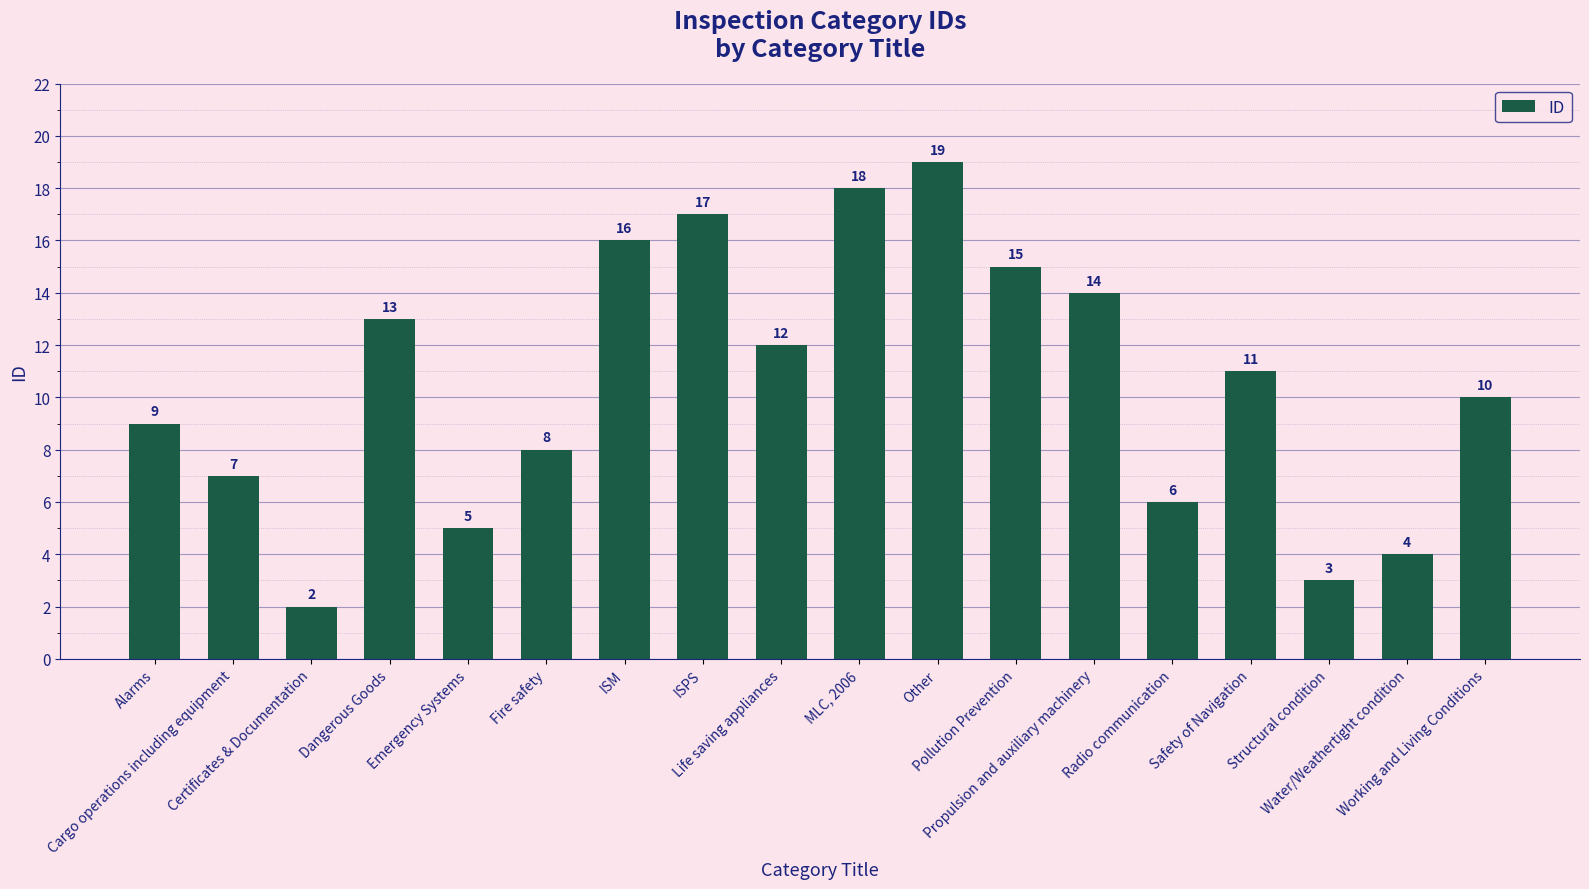

What is the difference between the values at Structural condition and Other?

16